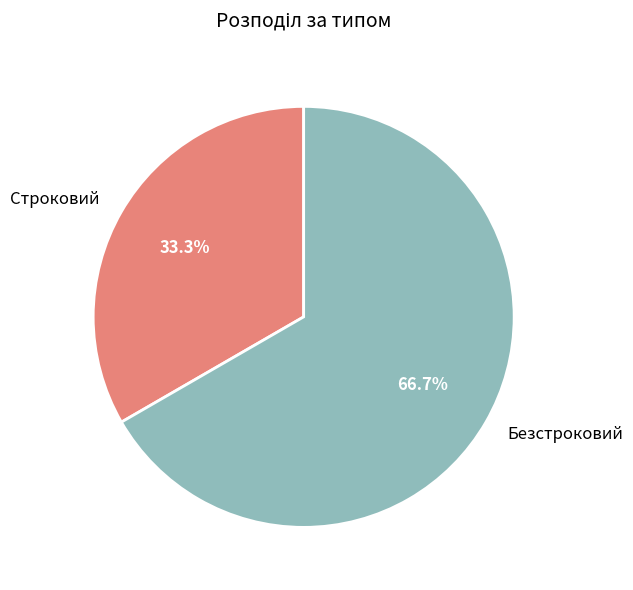

Which slice is the largest?

Безстроковий